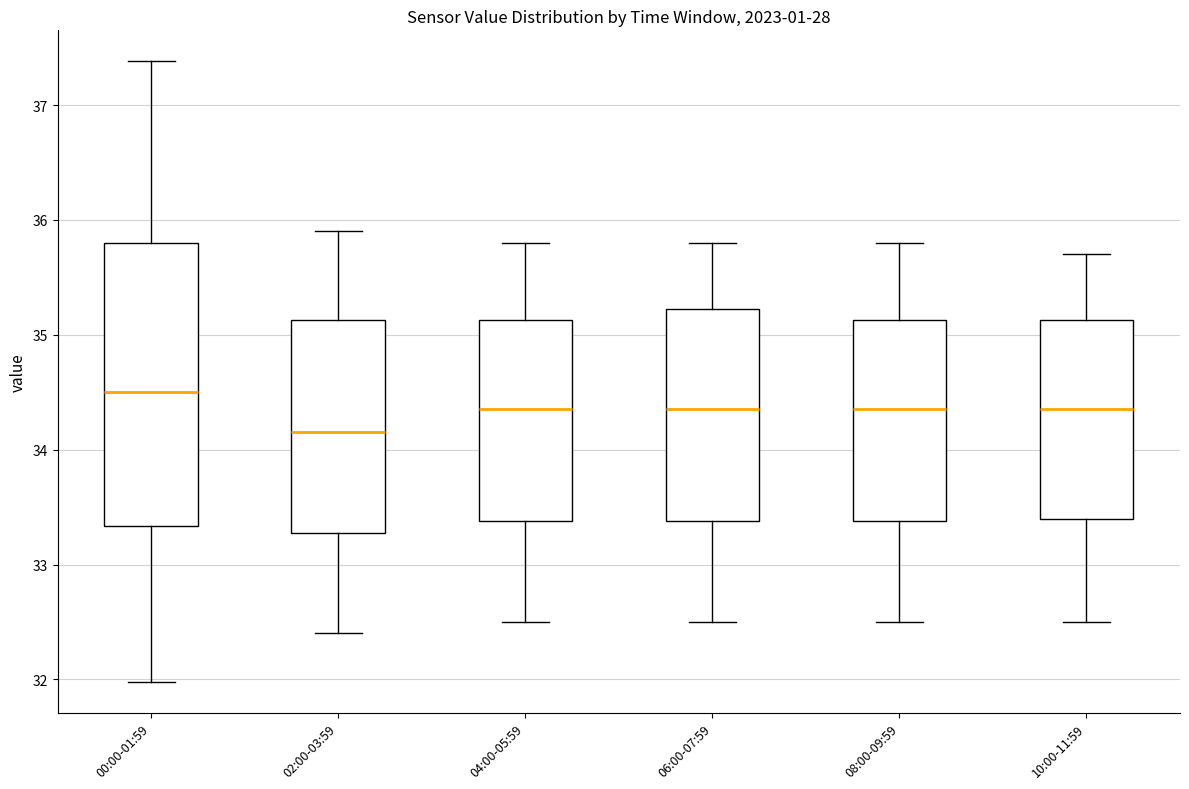

Comparing the boxes themselves (not the whiskers), which one is the tallest?

00:00-01:59